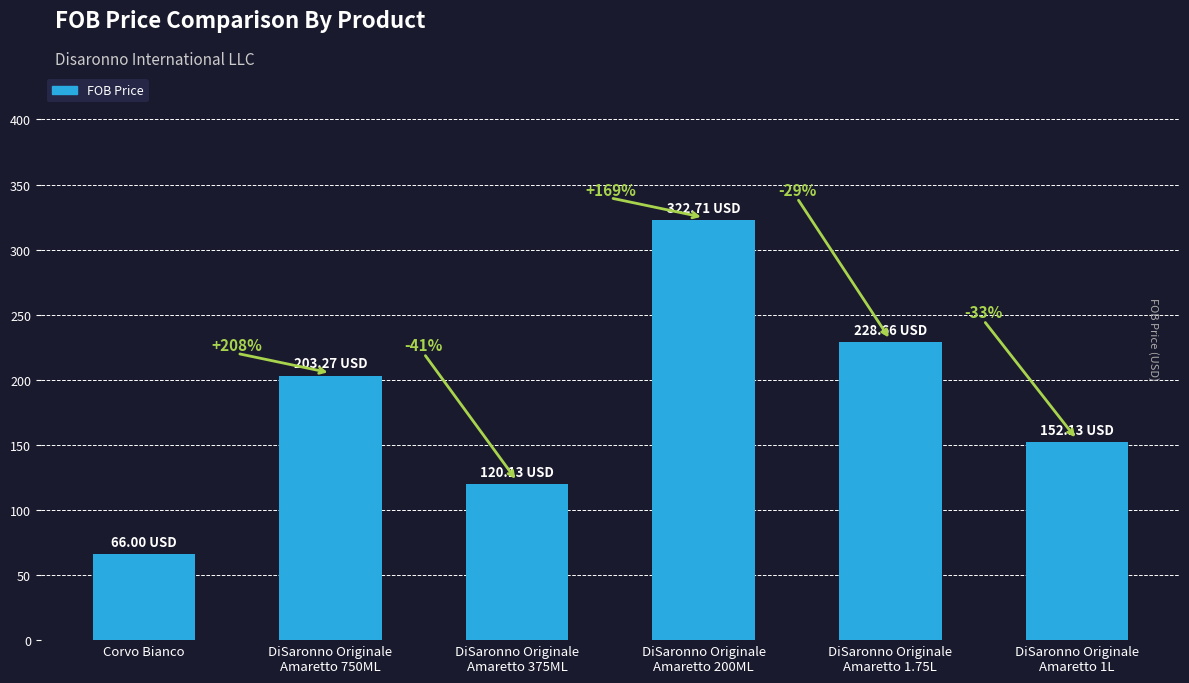

Reading right to left, what are all the values shown in this chart?

DiSaronno Originale
Amaretto 1L=152.1	DiSaronno Originale
Amaretto 1.75L=228.7	DiSaronno Originale
Amaretto 200ML=322.7	DiSaronno Originale
Amaretto 375ML=120.1	DiSaronno Originale
Amaretto 750ML=203.3	Corvo Bianco=66.0